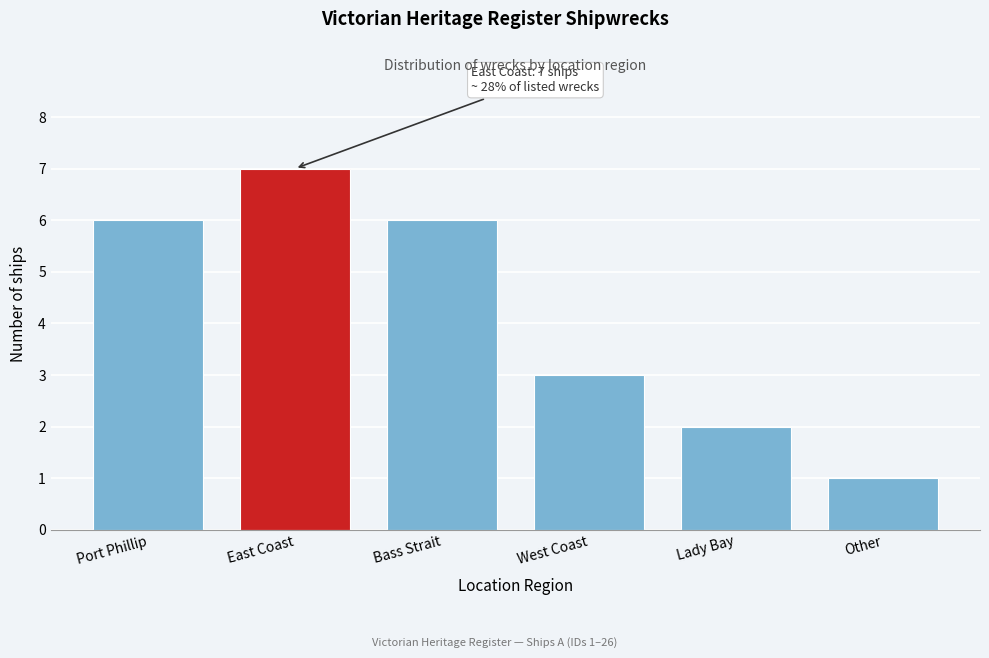

Reading right to left, what are all the values shown in this chart?

1	2	3	6	7	6